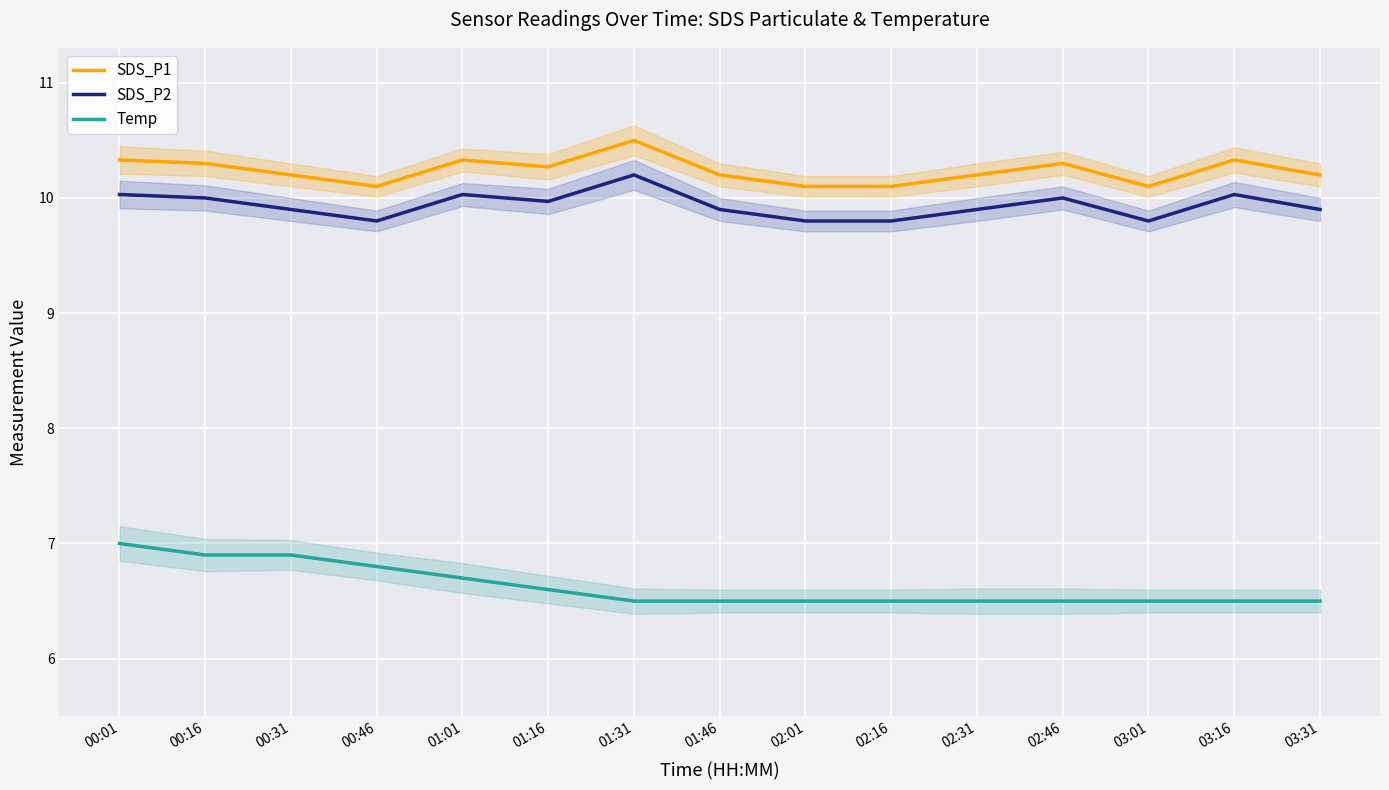

Reading left to right, list all the values displayed in this chart.

SDS_P1: 00:01=10.3	00:16=10.3	00:31=10.2	00:46=10.1	01:01=10.3	01:16=10.3	01:31=10.5	01:46=10.2	02:01=10.1	02:16=10.1	02:31=10.2	02:46=10.3	03:01=10.1	03:16=10.3	03:31=10.2
SDS_P2: 00:01=10.0	00:16=10.0	00:31=9.9	00:46=9.8	01:01=10.0	01:16=10.0	01:31=10.2	01:46=9.9	02:01=9.8	02:16=9.8	02:31=9.9	02:46=10.0	03:01=9.8	03:16=10.0	03:31=9.9
Temp: 00:01=7.0	00:16=6.9	00:31=6.9	00:46=6.8	01:01=6.7	01:16=6.6	01:31=6.5	01:46=6.5	02:01=6.5	02:16=6.5	02:31=6.5	02:46=6.5	03:01=6.5	03:16=6.5	03:31=6.5